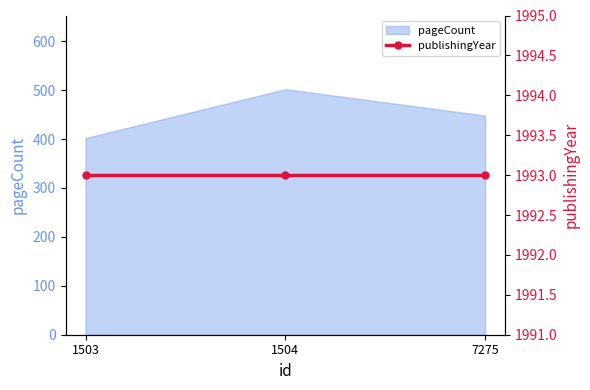

What is the difference between the values at 7275 and 1504?

54